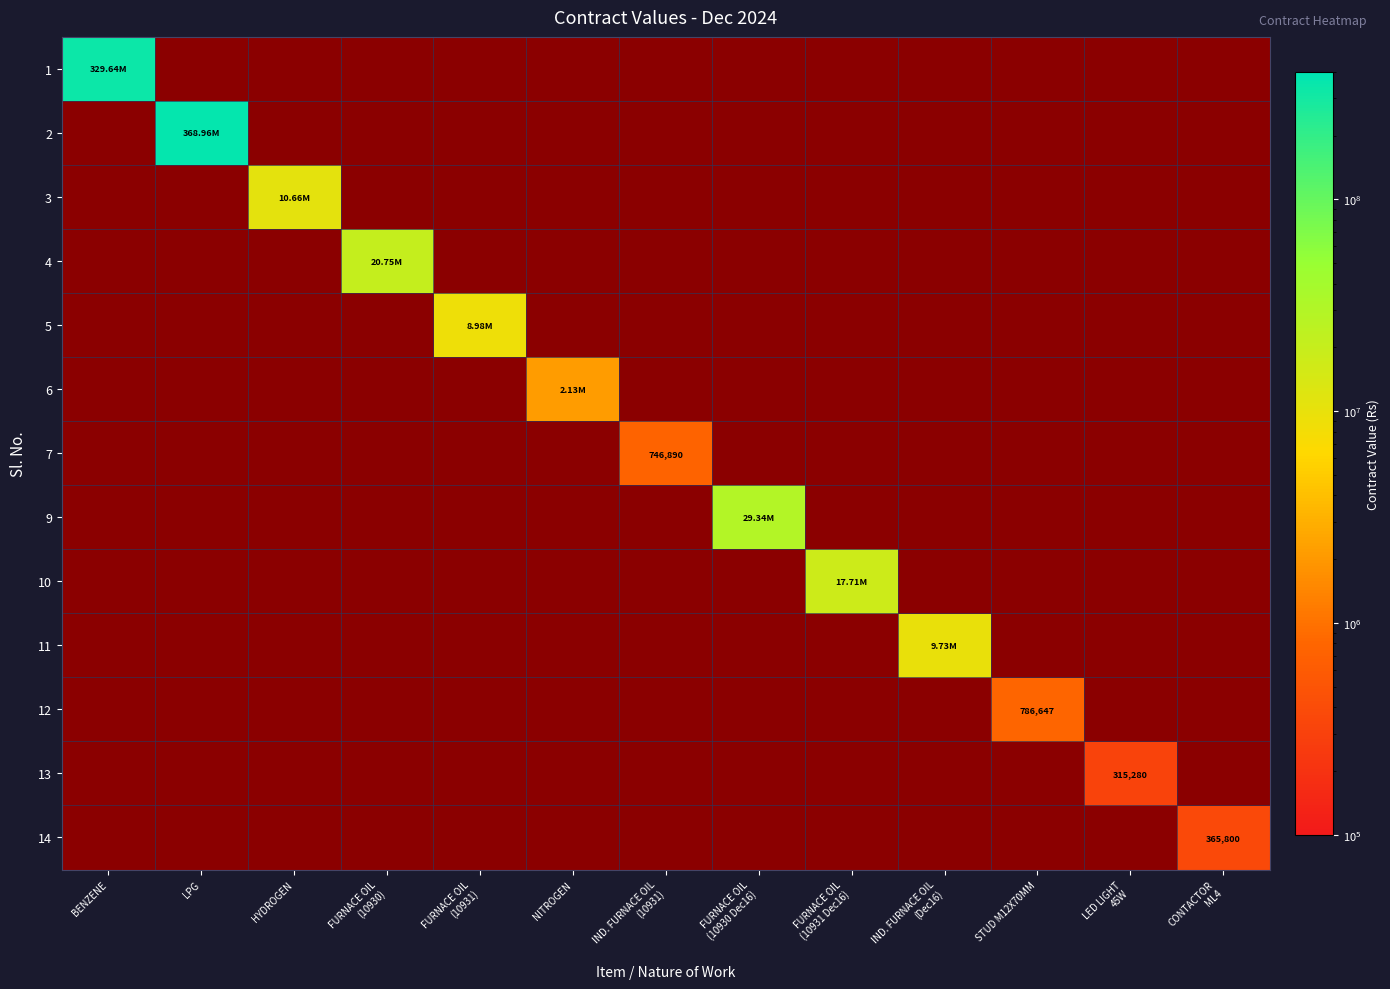

The 1 series shows 1.0 at STUD M12X70MM. True or false?

True